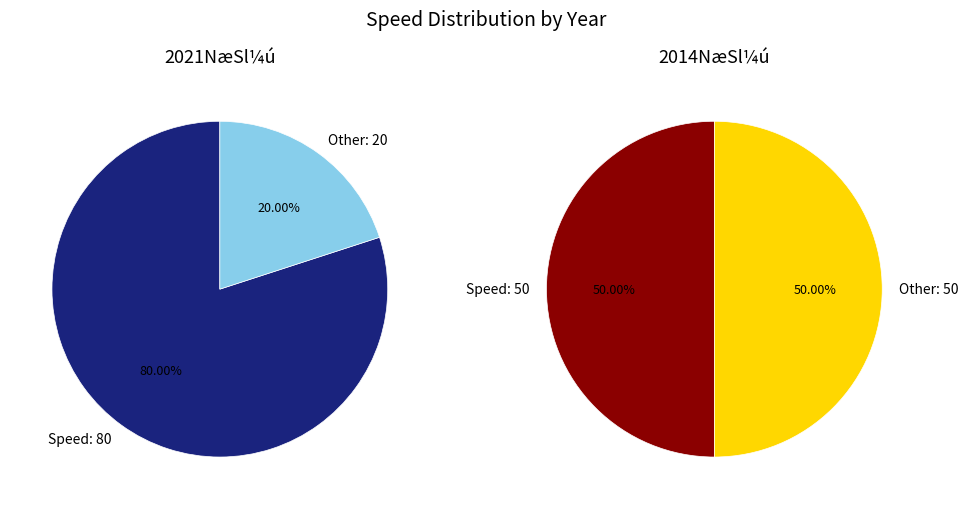

Which has a higher value, 2014 or 2021?

2021